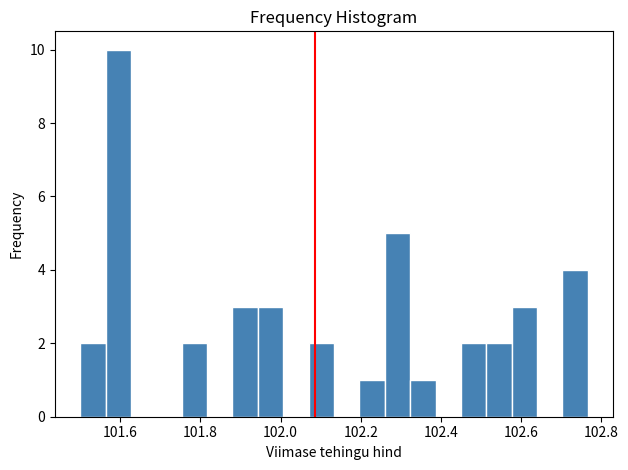

Read against the x-axis, roughly where is the centre of the tallest bar?

101.60